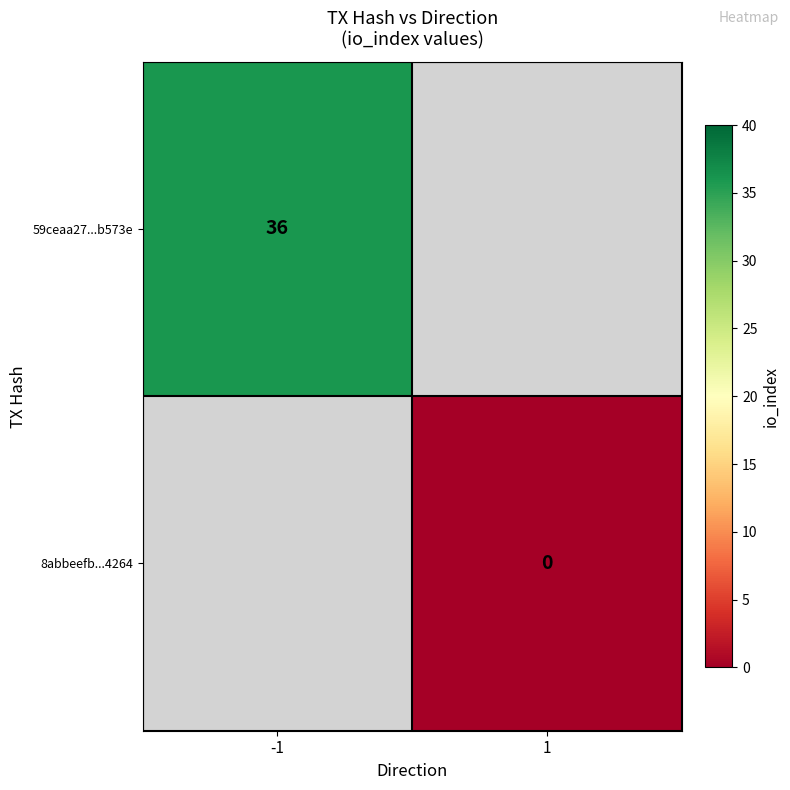

The 59ceaa27...b573e series shows 36 at -1. True or false?

True